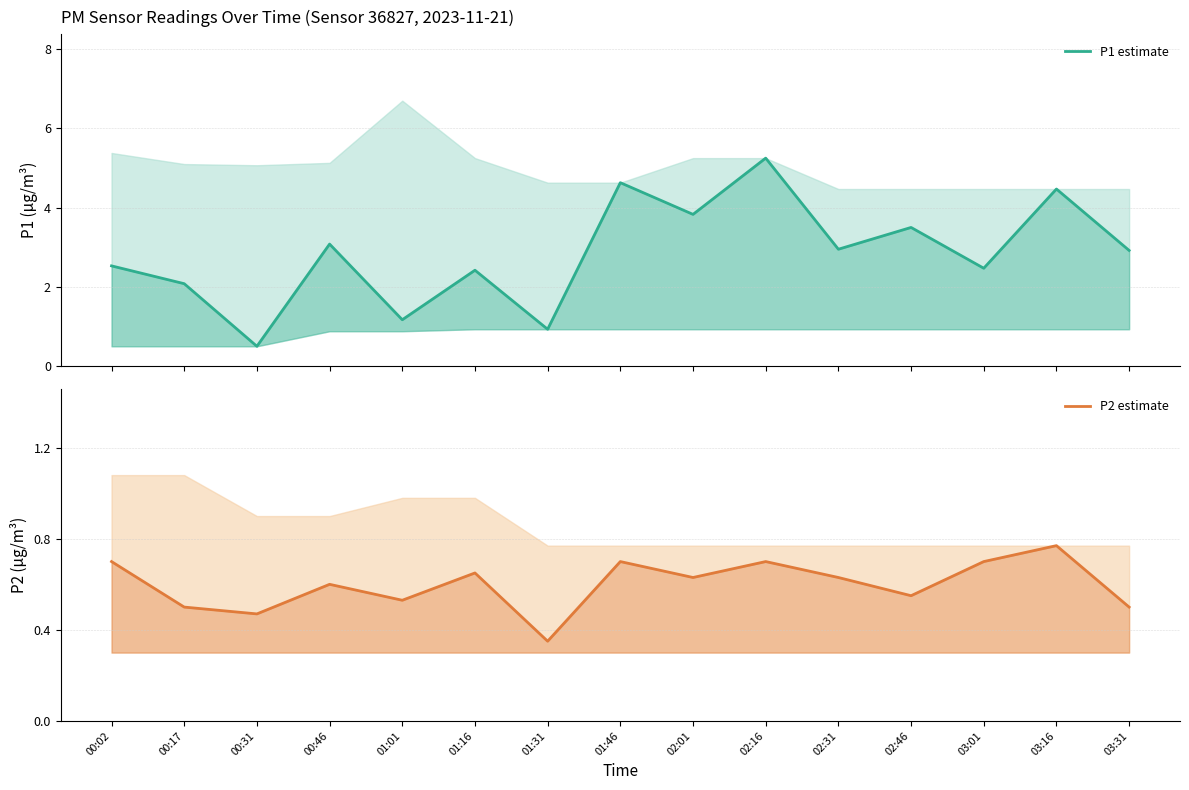

The value of P2 estimate at 02:01 is 0.6. True or false?

True